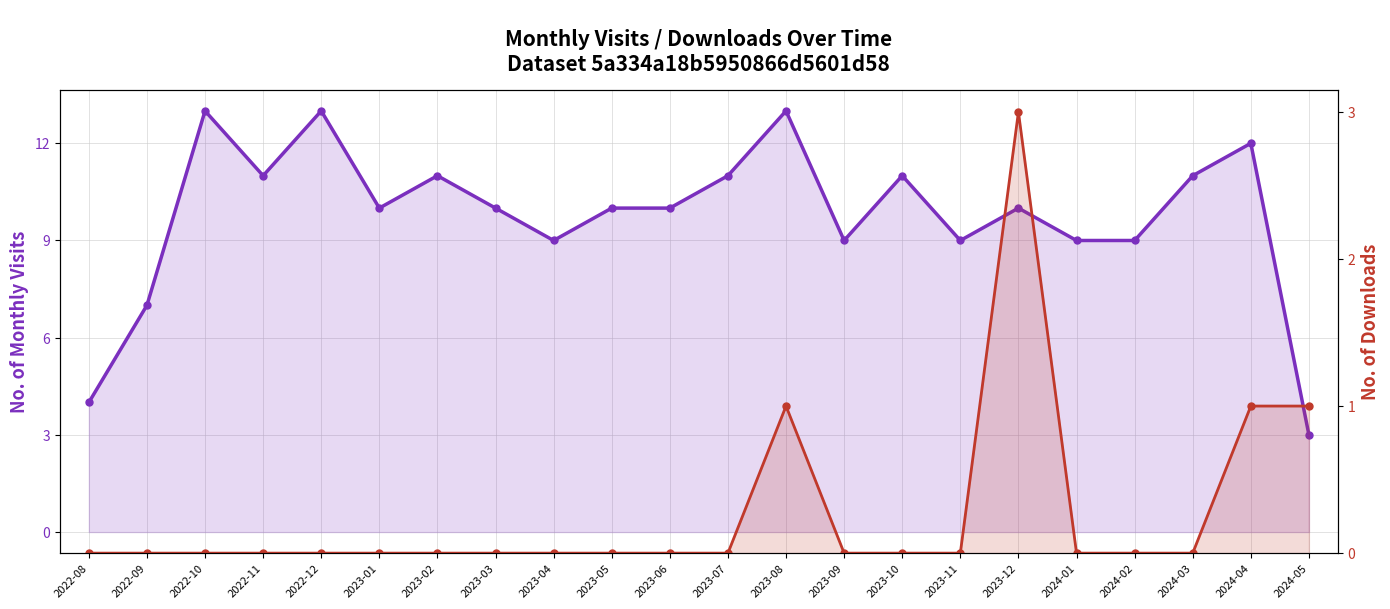

How many lines are shown in the chart?

2